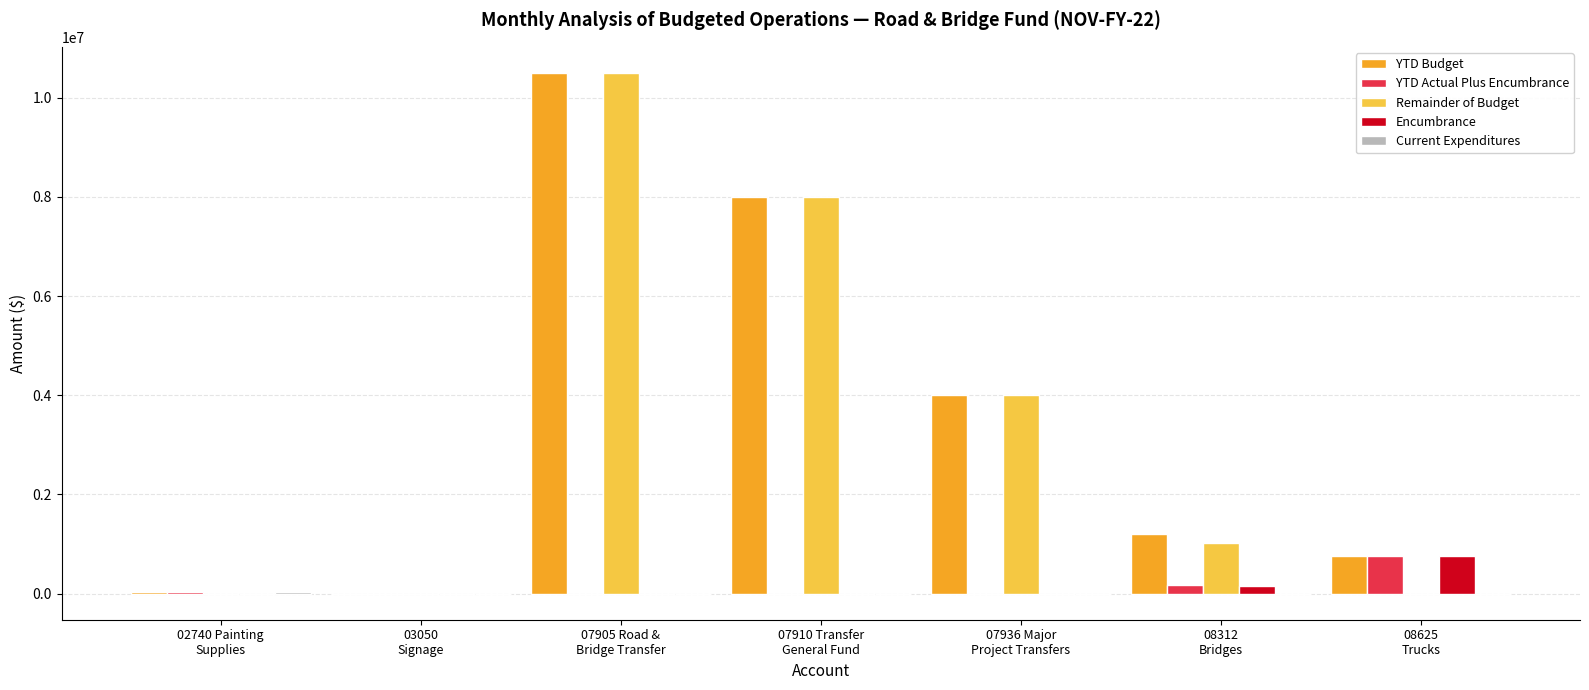

What is the highest value of the YTD Budget series?

10500000.0